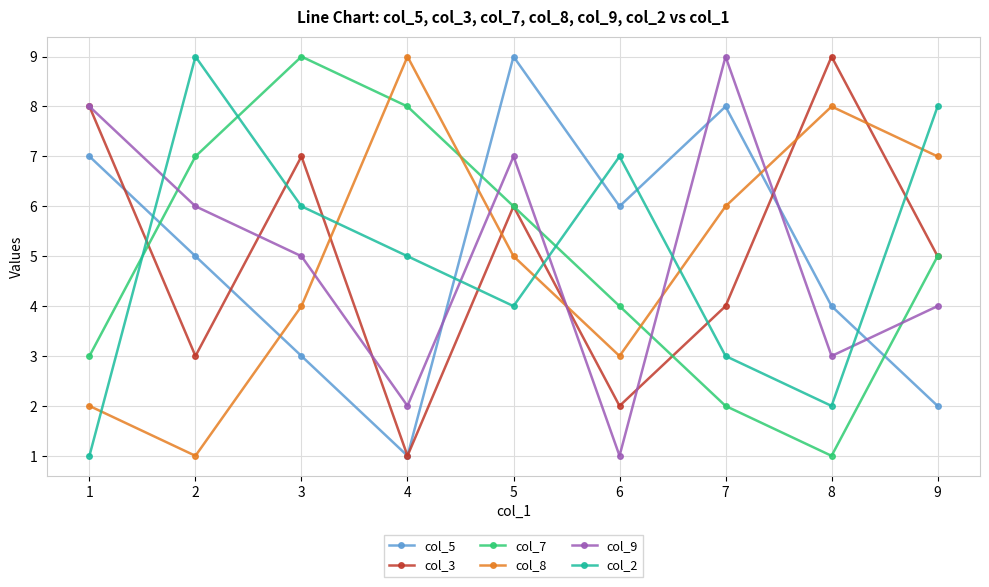

The value of col_2 at 1 is 1. True or false?

True